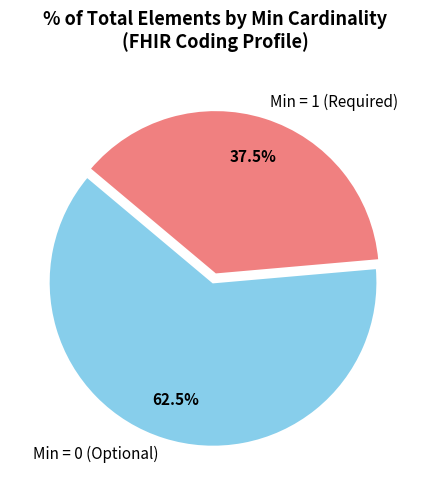

Do Min = 1 (Required) and Min = 0 (Optional) together represent more than half of the pie?

Yes